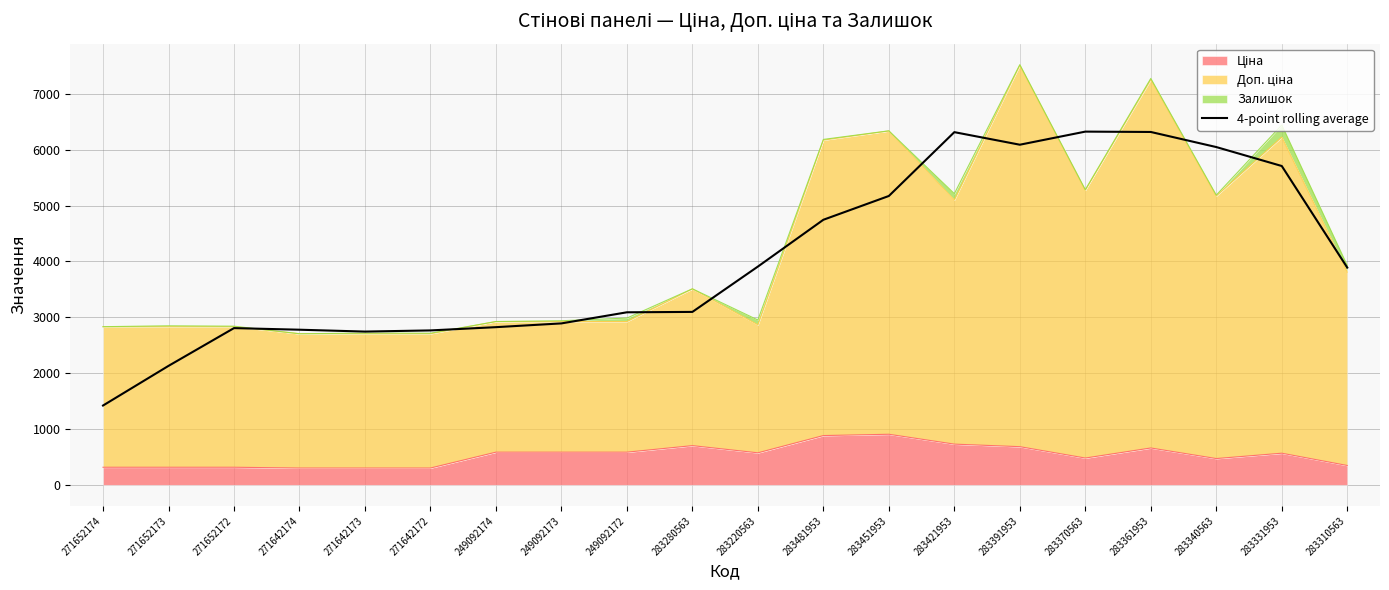

Where is the first local maximum?

271652172